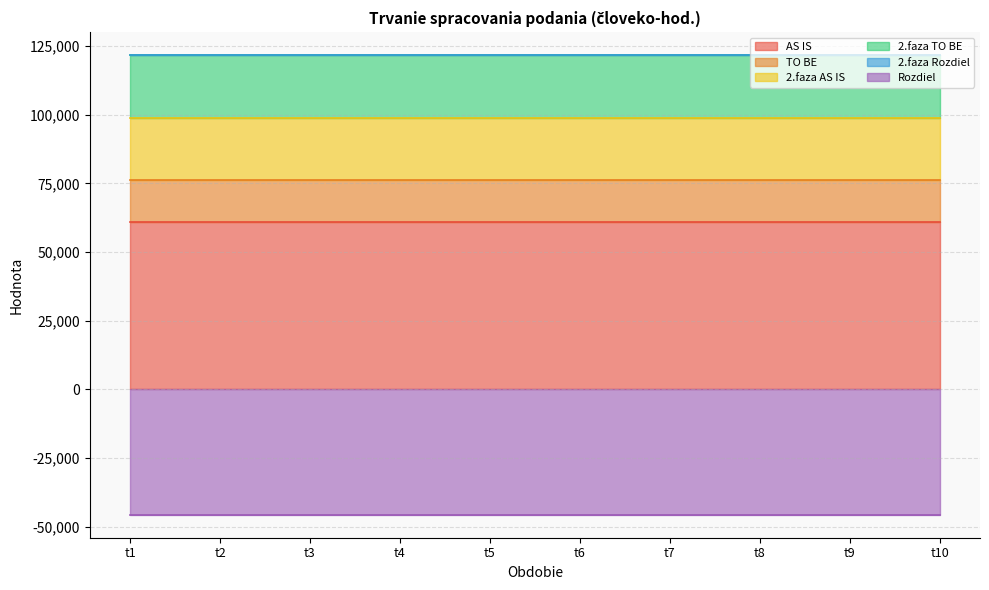

The value of AS IS at t10 is 60853. True or false?

True